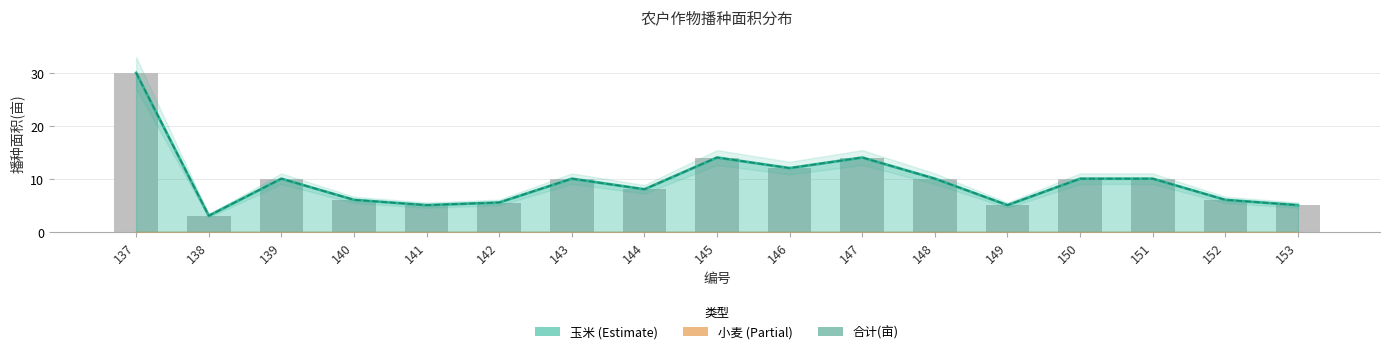

Reading left to right, what are all the values shown in this chart?

137=30.0	138=3.0	139=10.0	140=6.0	141=5.0	142=5.5	143=10.0	144=8.0	145=14.0	146=12.0	147=14.0	148=10.0	149=5.0	150=10.0	151=10.0	152=6.0	153=5.0